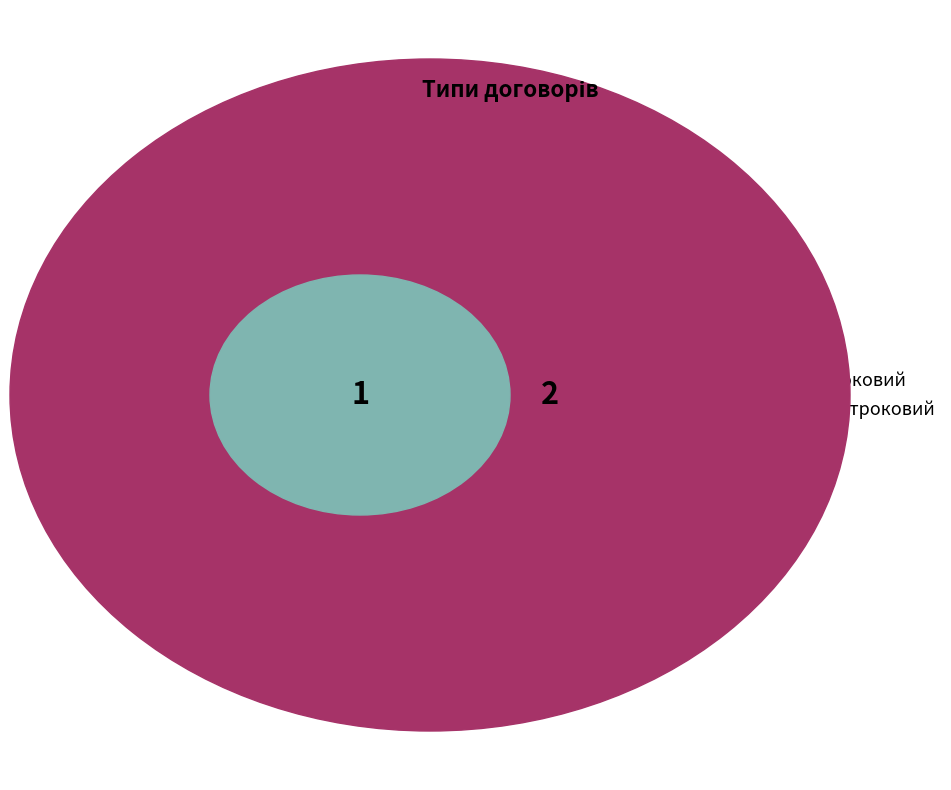

True or false: Строковий accounts for 33% of the total.

True